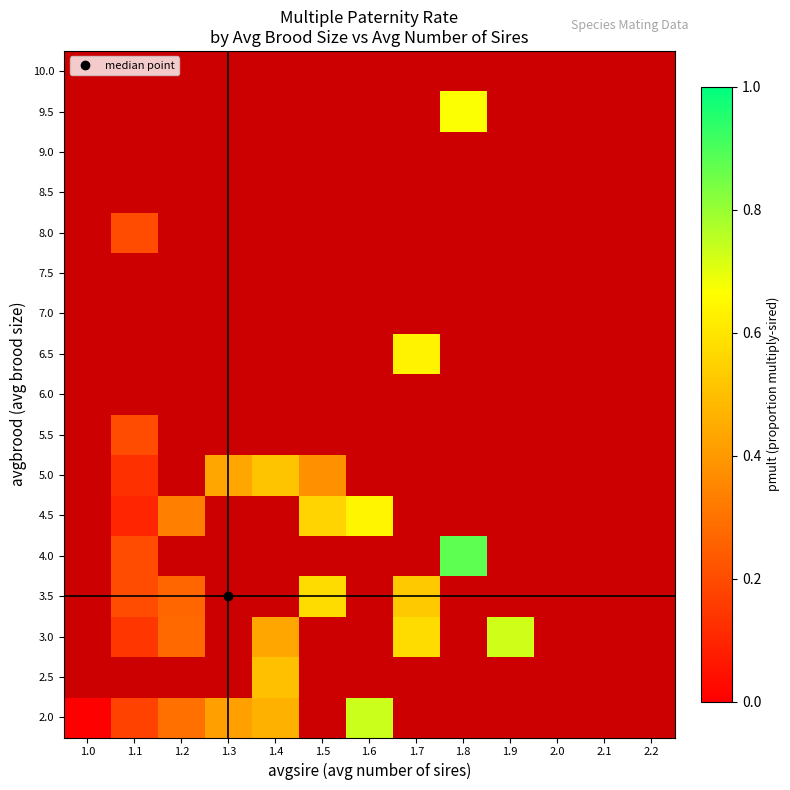

Between 2.2 and 1.3, which is larger?

1.3